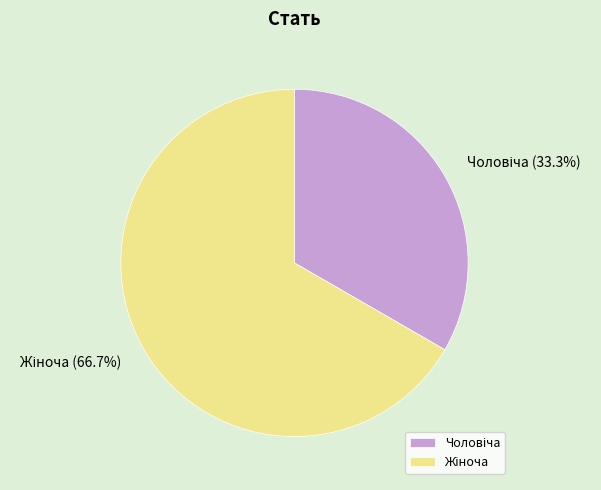

Is there any slice that represents more than half of the pie?

Yes